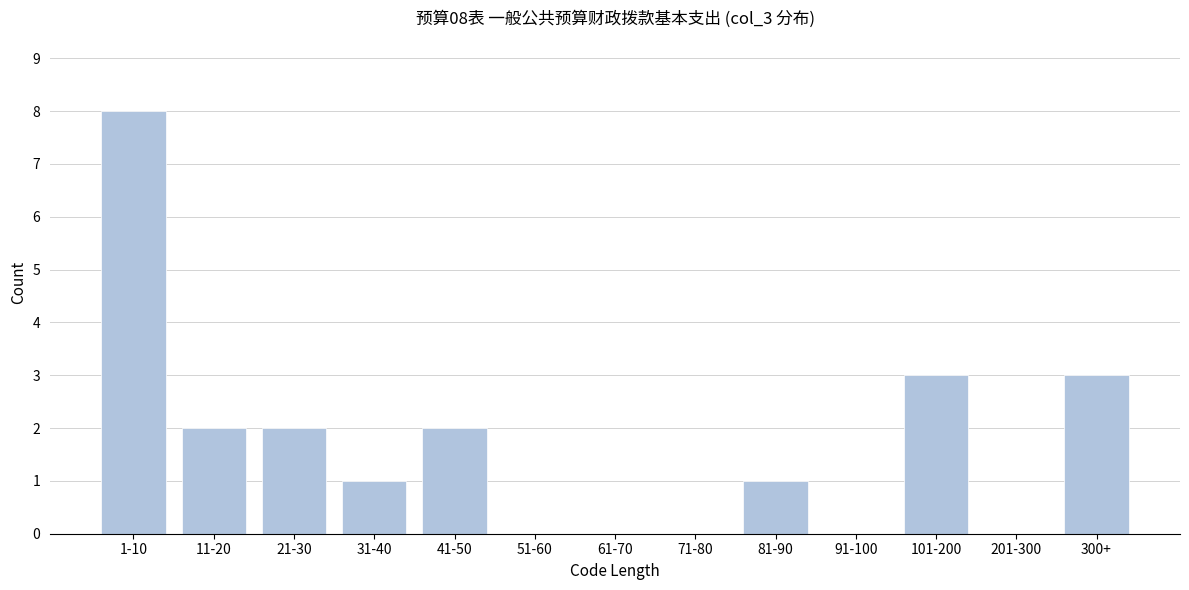

Reading right to left, list all the values displayed in this chart.

300+=3	201-300=0	101-200=3	91-100=0	81-90=1	71-80=0	61-70=0	51-60=0	41-50=2	31-40=1	21-30=2	11-20=2	1-10=8